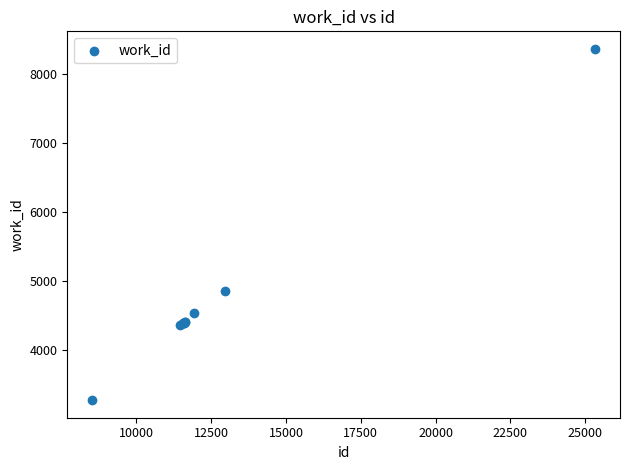

What Y value in the scatter plot is closest to 5816?

4850